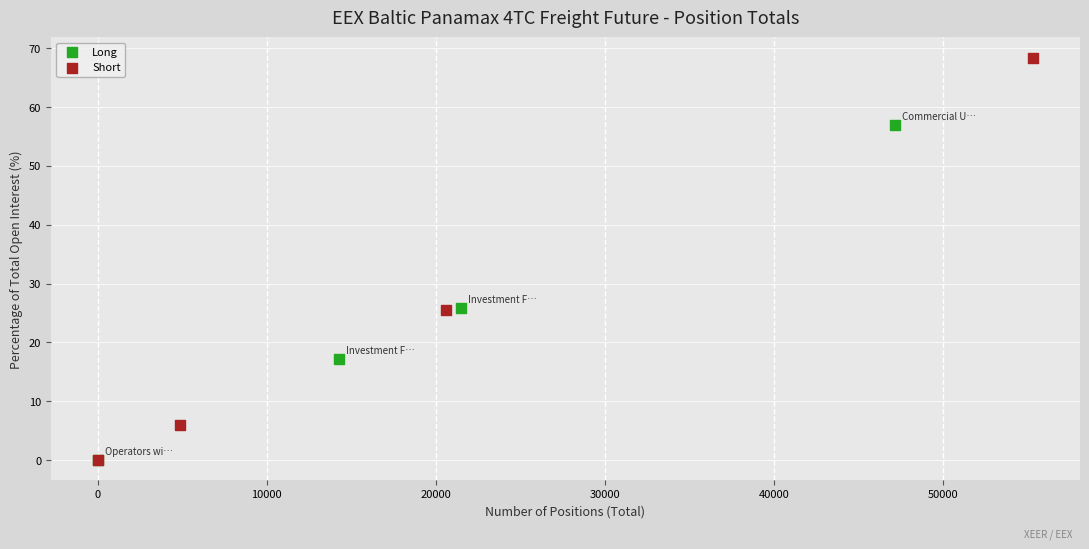

Which series contains the highest Y value?

Short